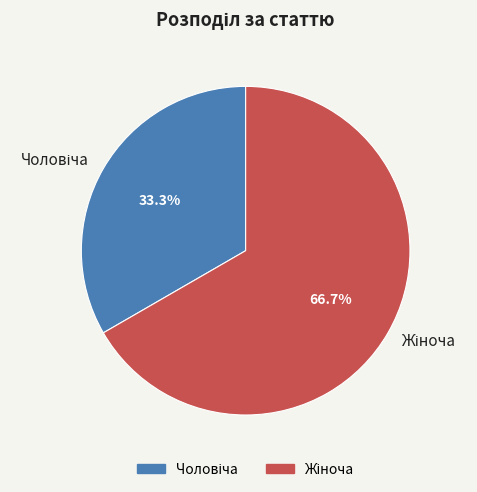

Count the number of slices in the pie.

2